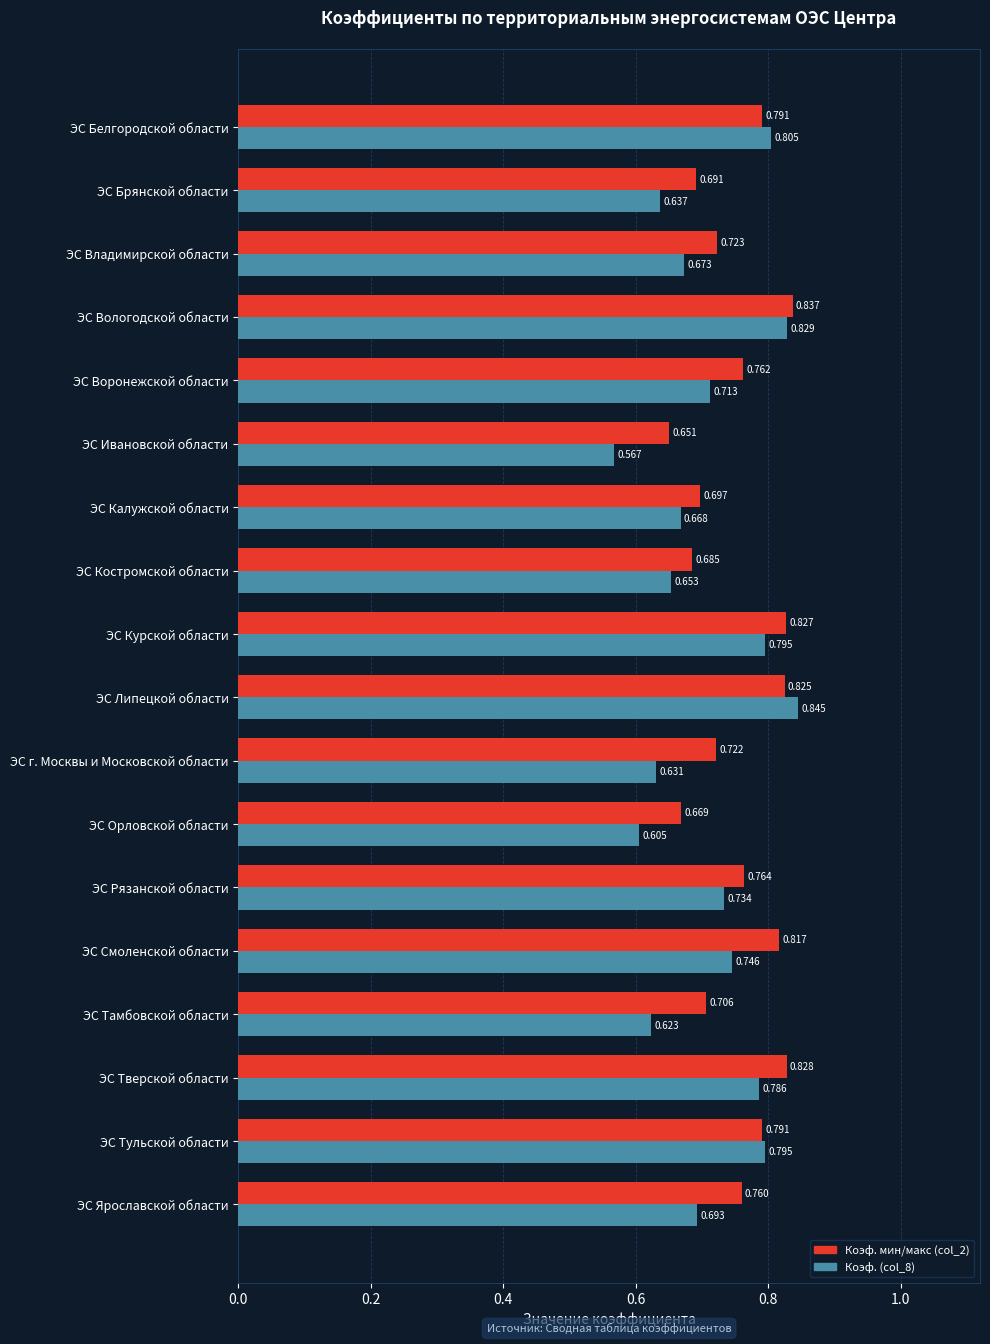

Which series has the largest total across all categories?

Коэф. мин/макс (col_2)